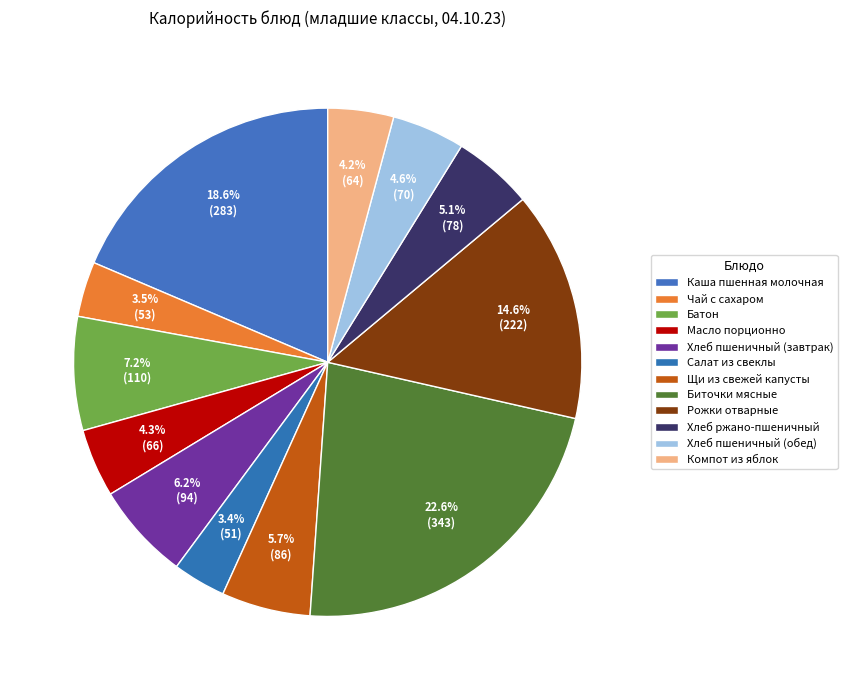

Count the number of slices in the pie.

12